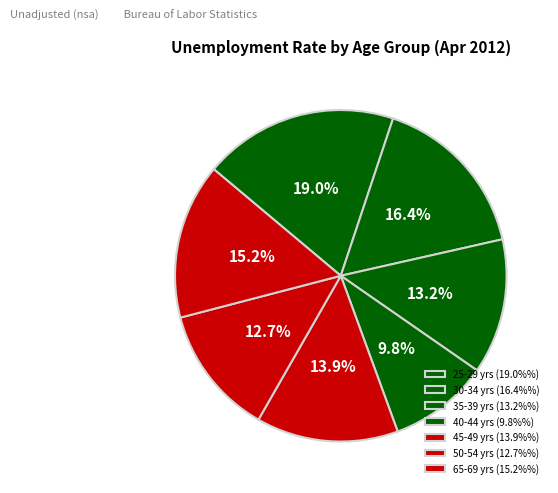

Does 50-54 yrs account for over 50% of the chart?

No